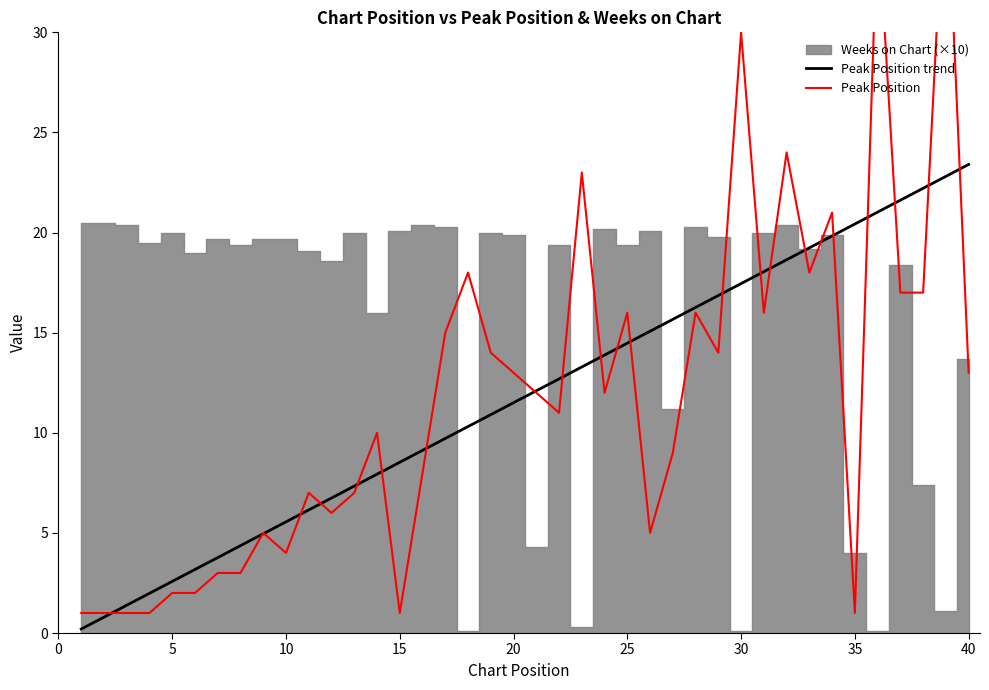

The Peak Position trend series shows 4.4 at 5. True or false?

False